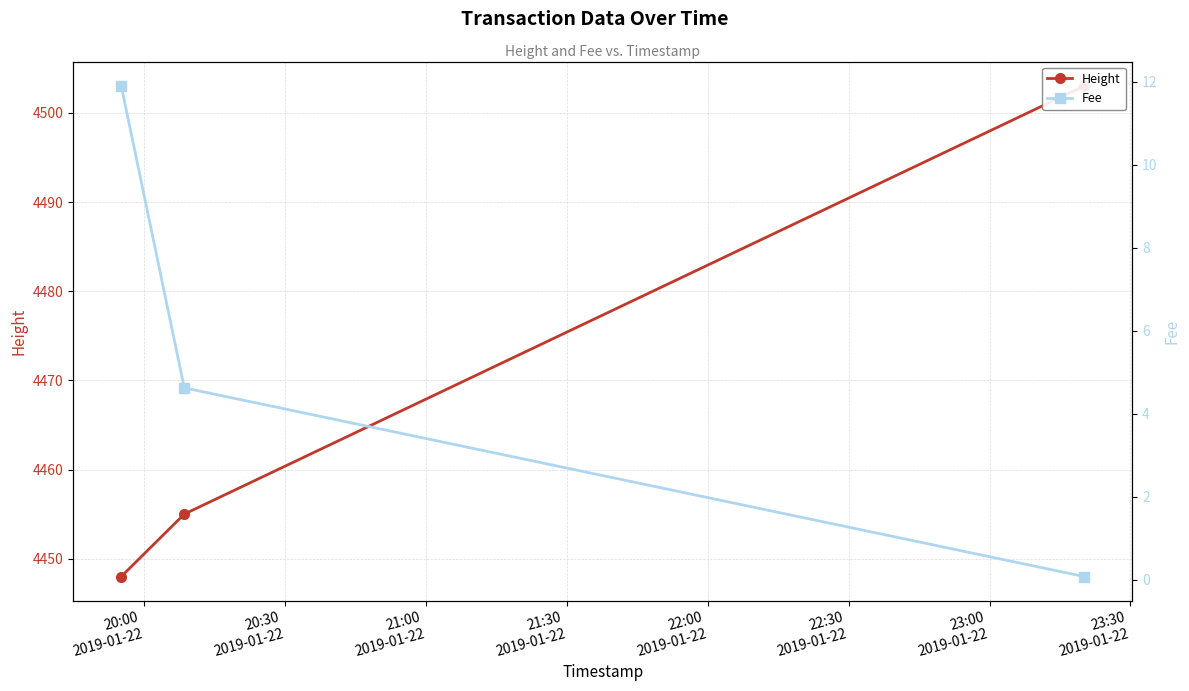

Reading left to right, what are all the values shown in this chart?

Height: 4448.0	4455.0	4503.0
Fee: 11.9	4.6	0.1